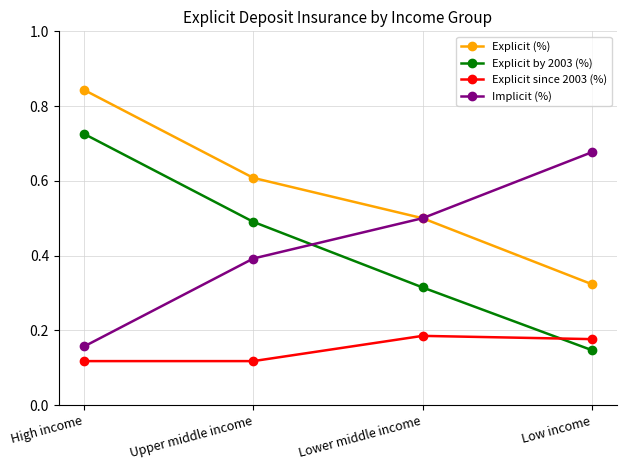

True or false: Explicit since 2003 (%) and Implicit (%) intersect in this chart.

False